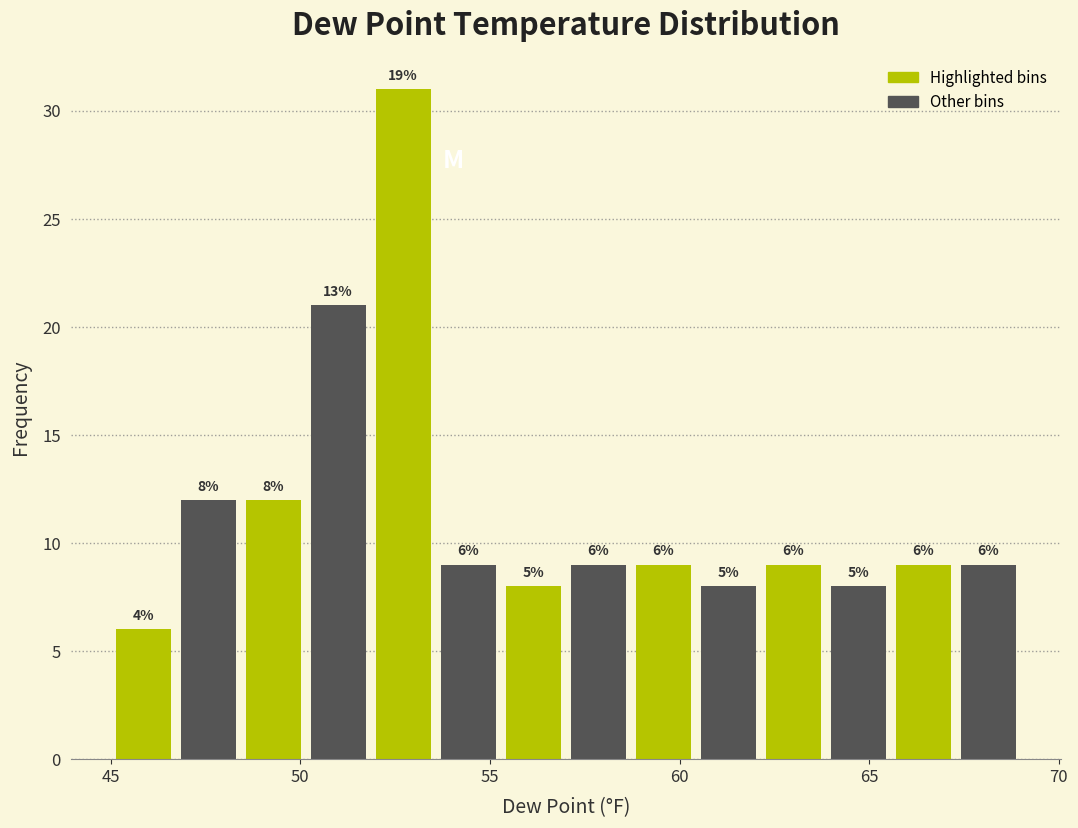

Read against the x-axis, roughly where is the centre of the tallest bar?

52.5